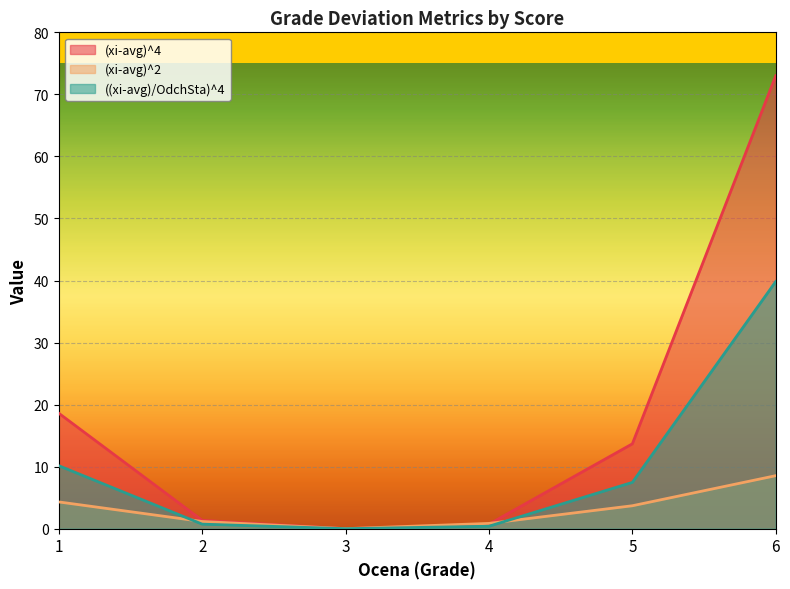

Does the chart display data point markers on the line(s)?

No